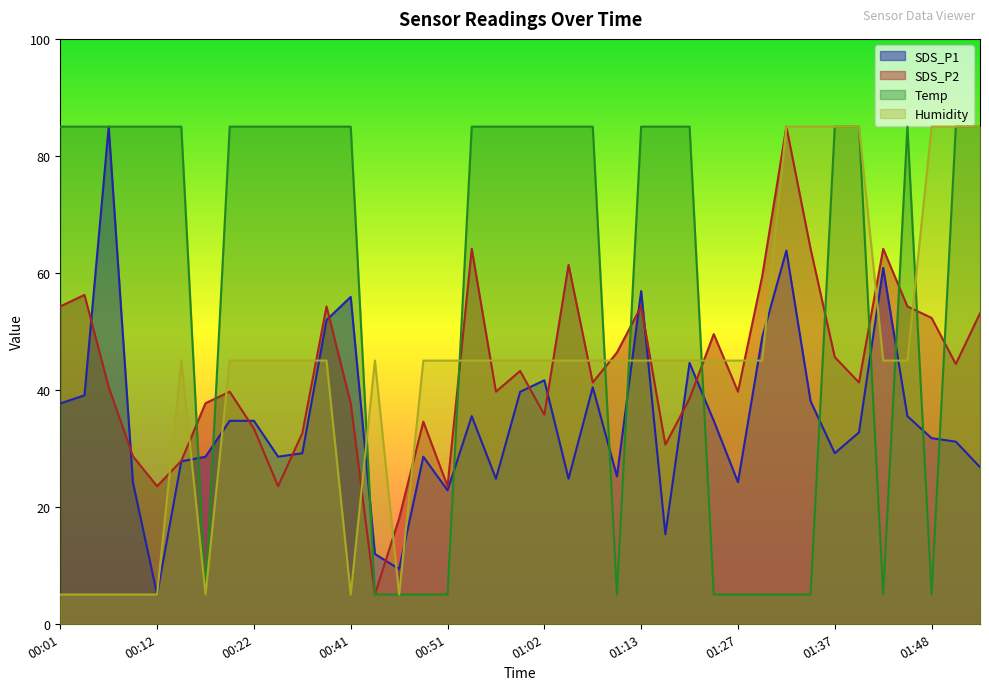

How many categories are shown in the chart?

39